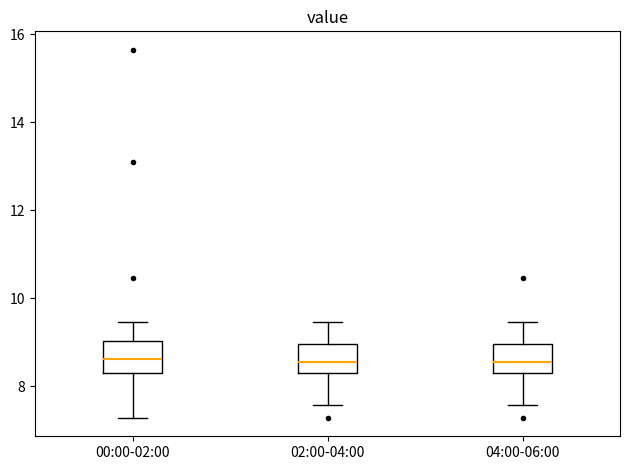

Where is the lower edge of the box for 02:00-04:00 on the y-axis? The values are not printed on the chart, so give them approximately, as read against the axis.

8.4